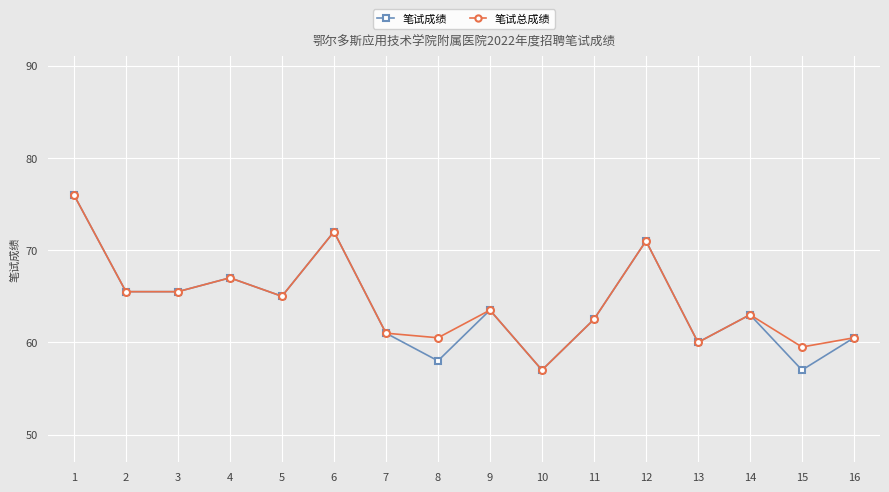

What is the maximum value shown in the chart?

76.0